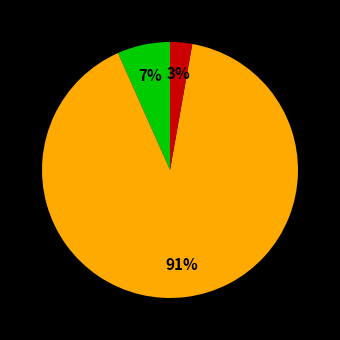

Count the number of slices in the pie.

3